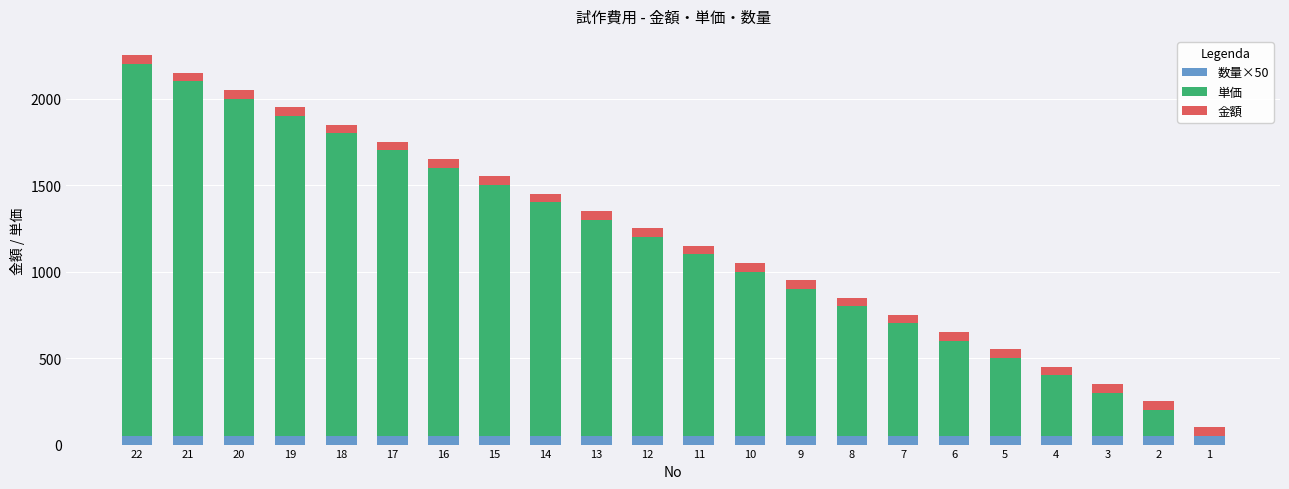

Does the chart contain stacked bars?

Yes